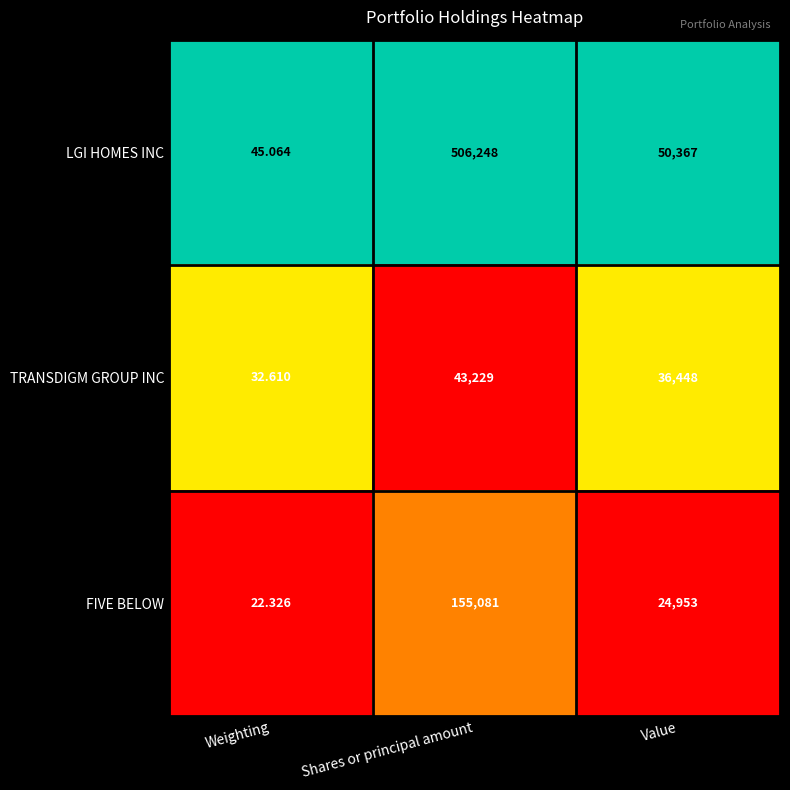

List the series in order of their overall mean, highest first.

LGI HOMES INC, FIVE BELOW, TRANSDIGM GROUP INC